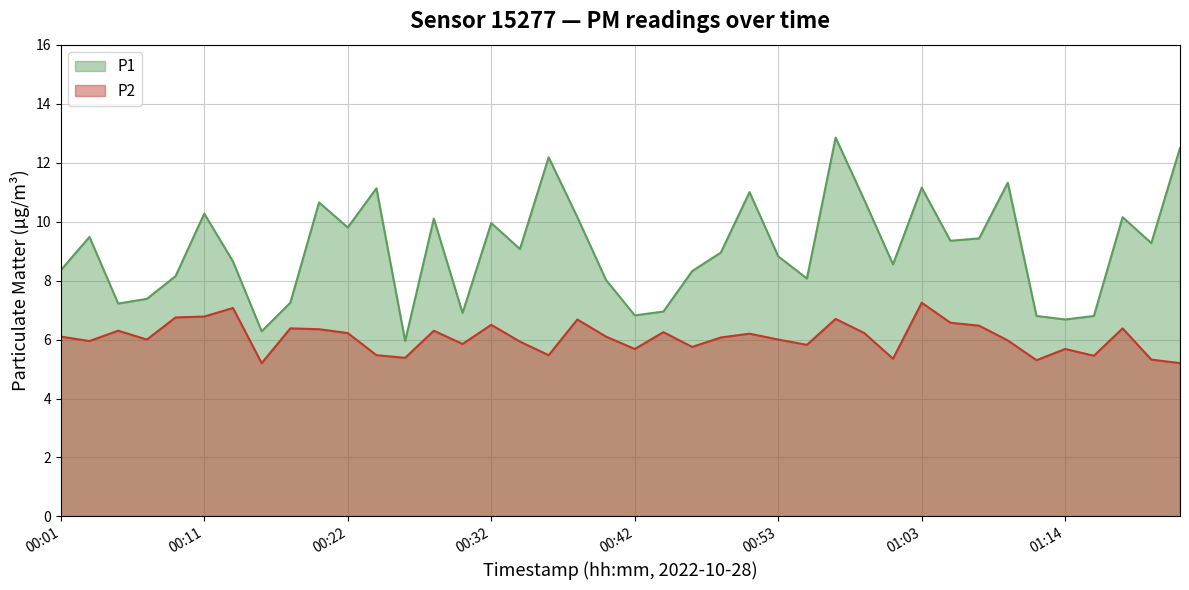

True or false: P1 and P2 cross at least once.

False